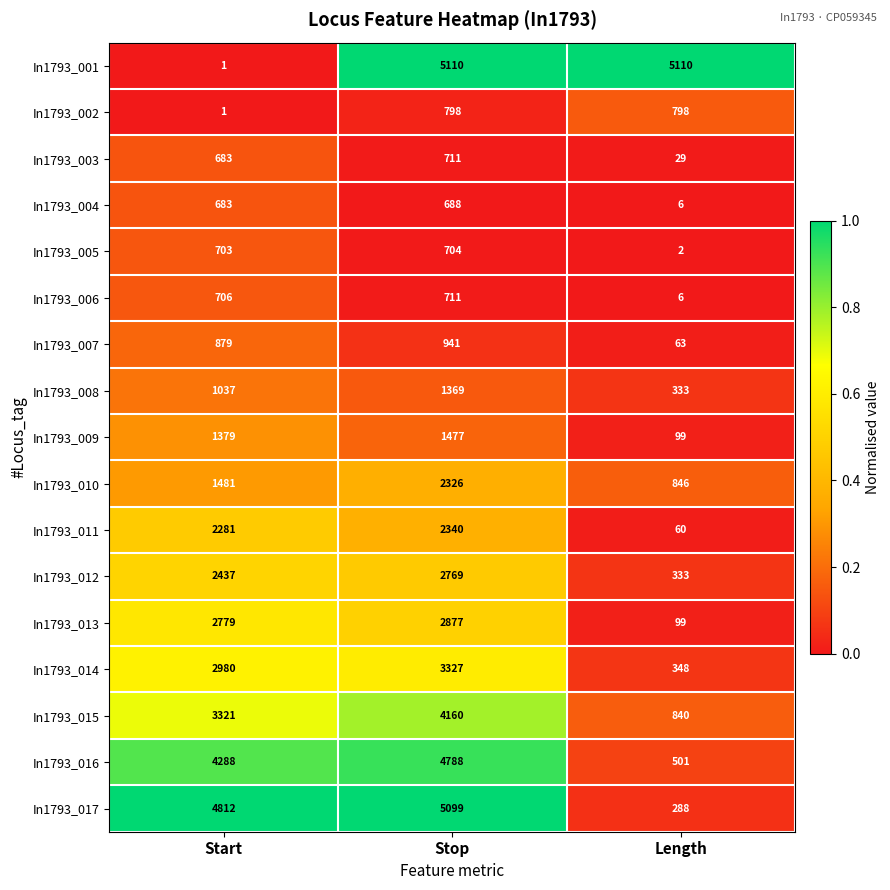

What is the greatest value displayed?

5110